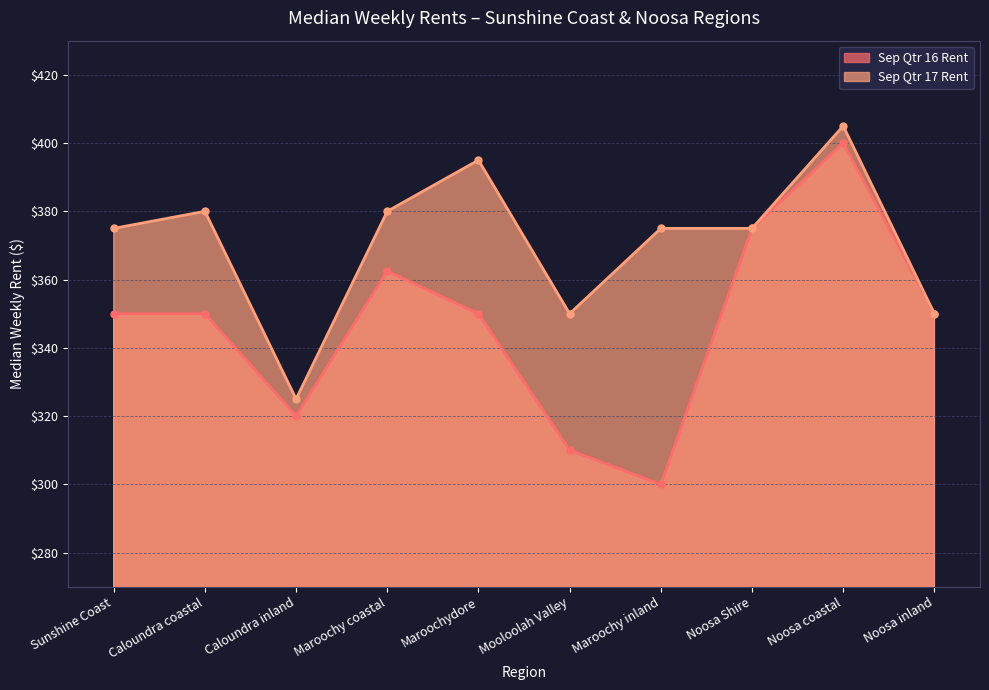

The Sep Qtr 17 Rent series shows 380.0 at Caloundra coastal. True or false?

True